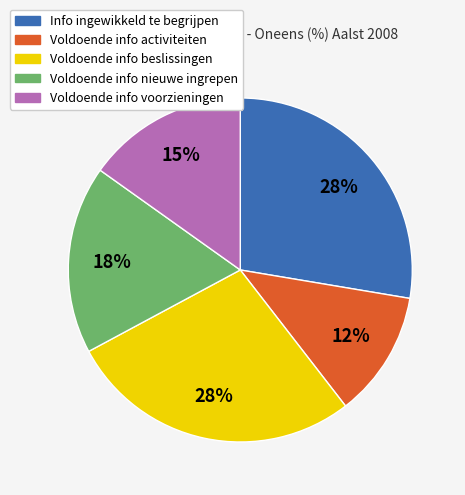

How many segments does this pie chart have?

5